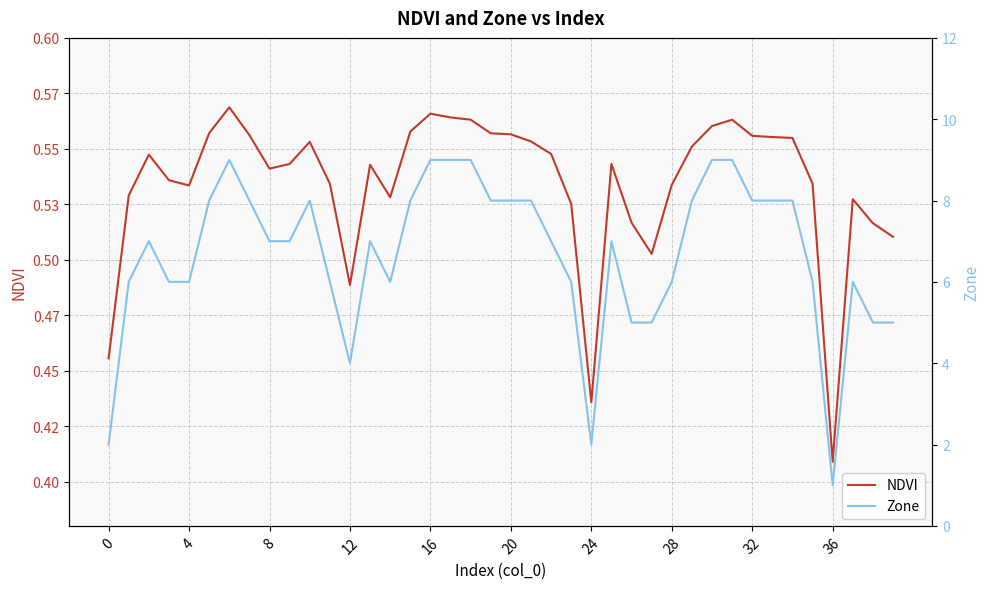

The value of NDVI at 27 is 0.2. True or false?

False